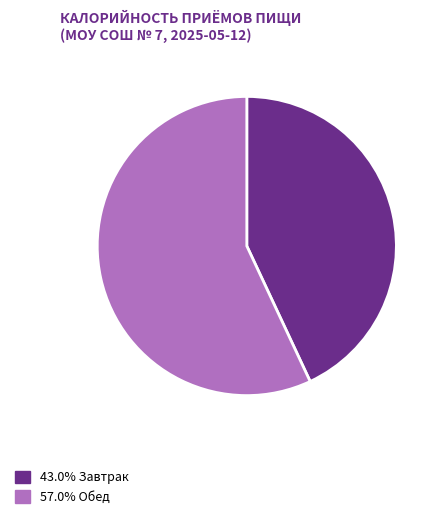

How many slices are in this pie chart?

2